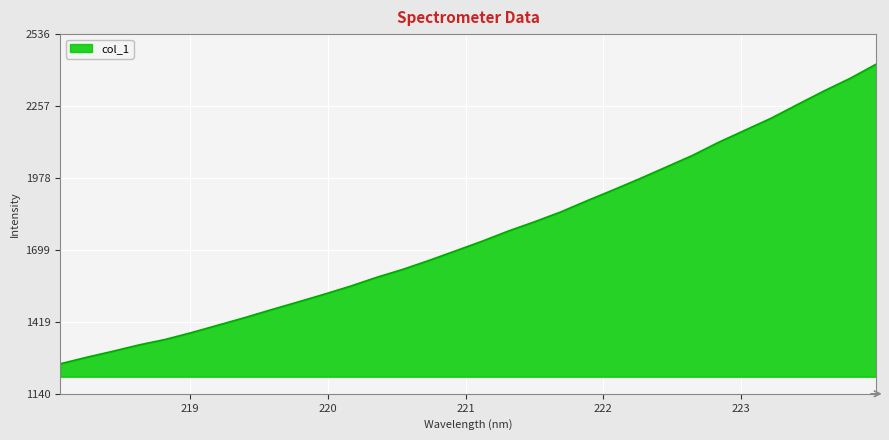

What is the smallest value displayed?

1256.6